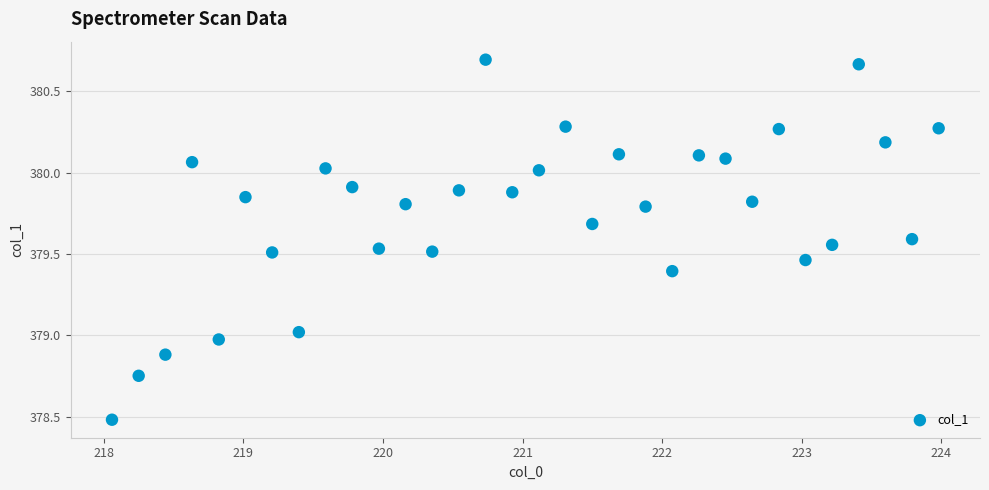

What is the range of Y values (max minus min)?

2.2